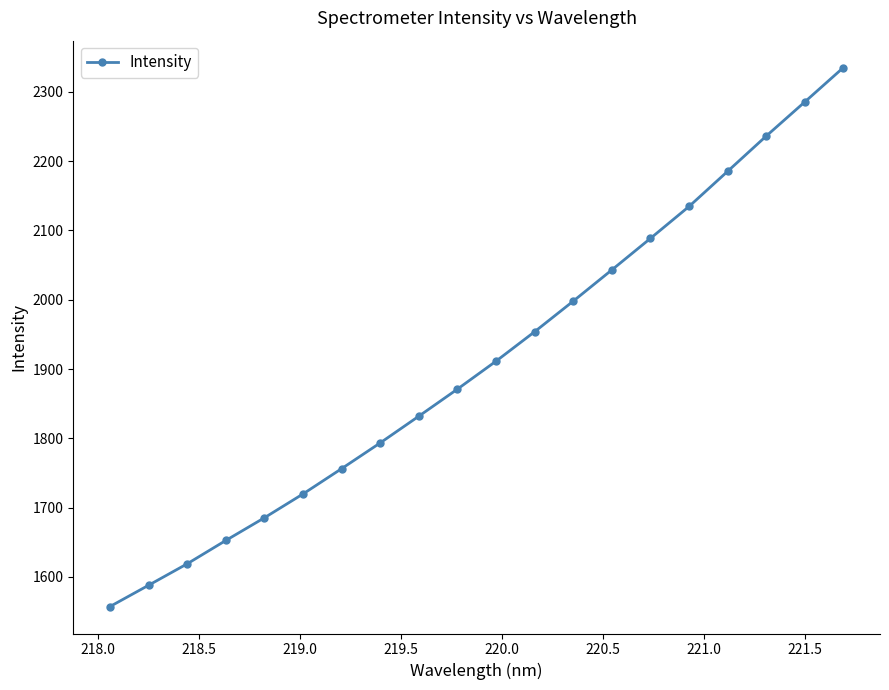

True or false: the data has more than 0 interior local peaks.

False